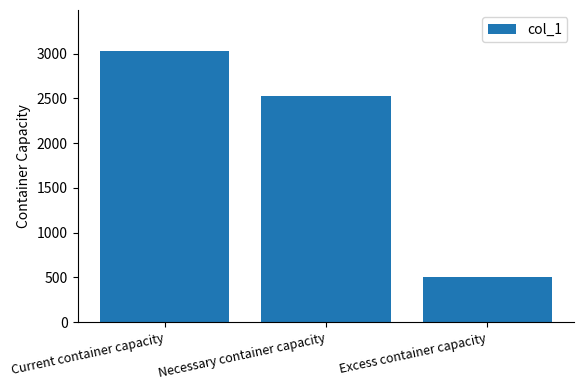

What is the difference between the maximum and minimum values?

2523.5